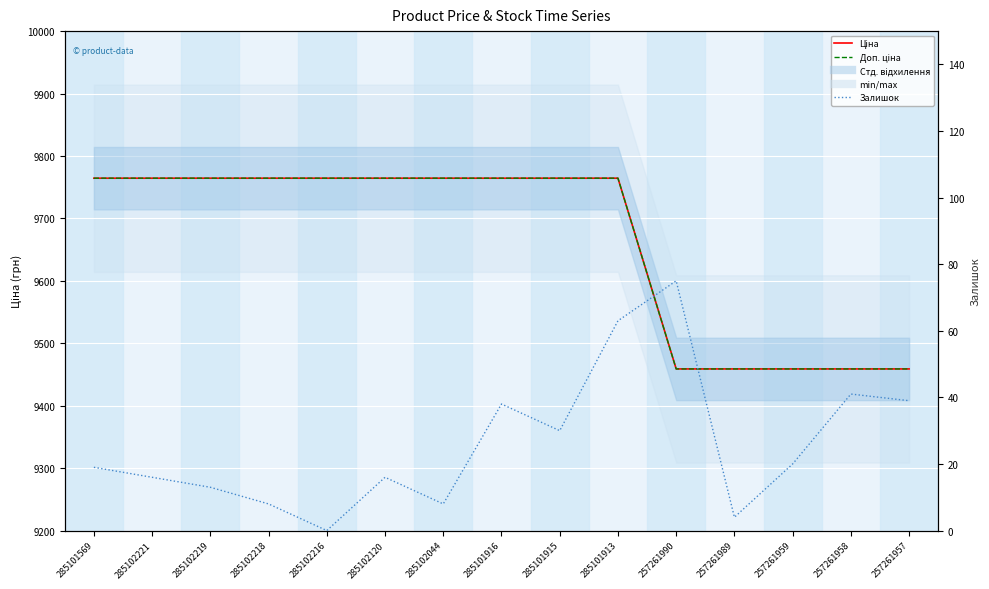

Reading right to left, transcribe all the data shown in this chart.

Ціна: 9458.9	9458.9	9458.9	9458.9	9458.9	9764.4	9764.4	9764.4	9764.4	9764.4	9764.4	9764.4	9764.4	9764.4	9764.4
Доп. ціна: 9458.9	9458.9	9458.9	9458.9	9458.9	9764.4	9764.4	9764.4	9764.4	9764.4	9764.4	9764.4	9764.4	9764.4	9764.4
Залишок: 39.0	41.0	20.0	4.0	75.0	63.0	30.0	38.0	8.0	16.0	0.0	8.0	13.0	16.0	19.0